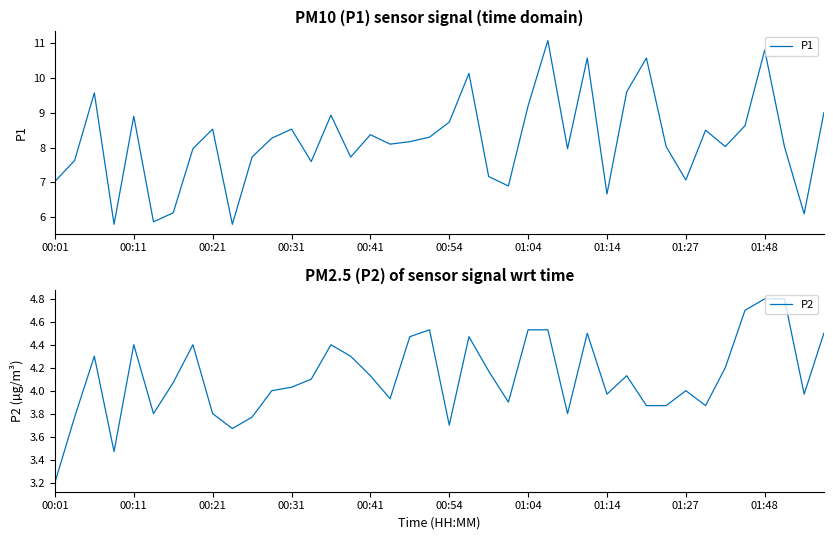

What is the minimum value shown in the chart?

3.2